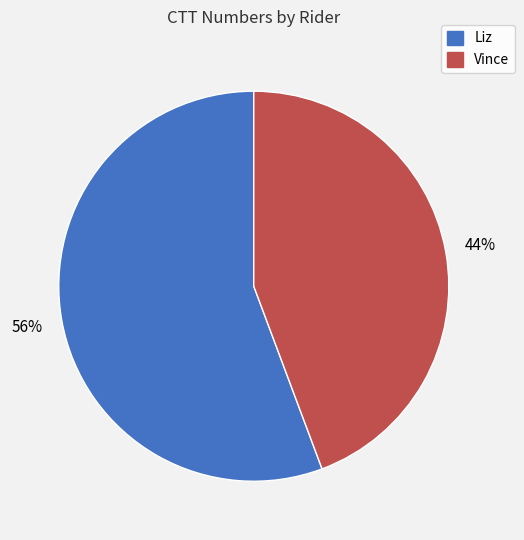

How many segments does this pie chart have?

2